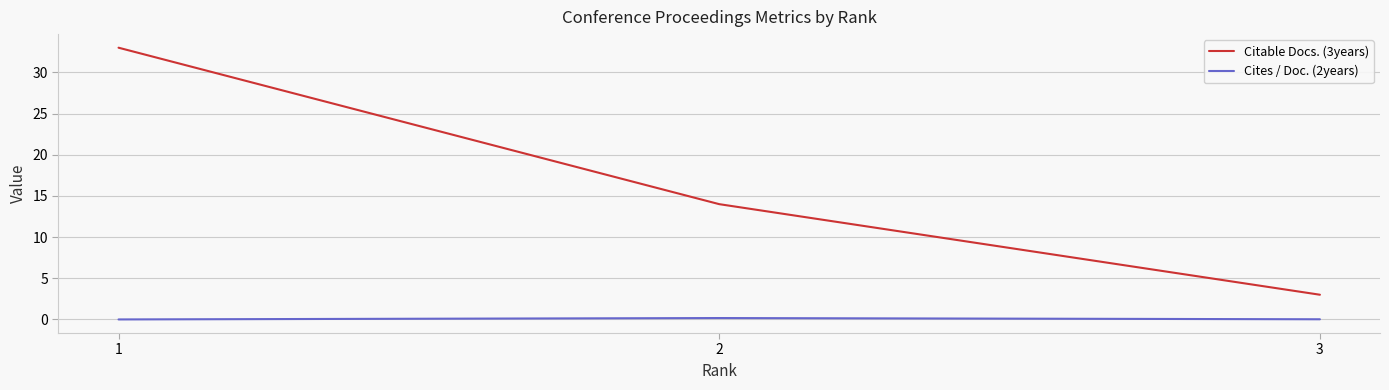

Count the number of categories in the chart.

3